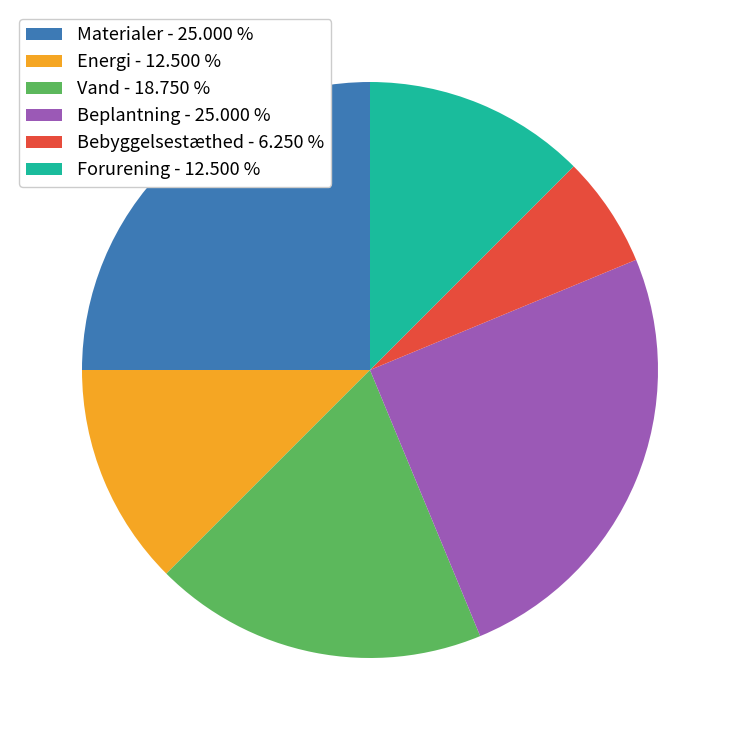

Does Materialer represent more than half of the total?

No